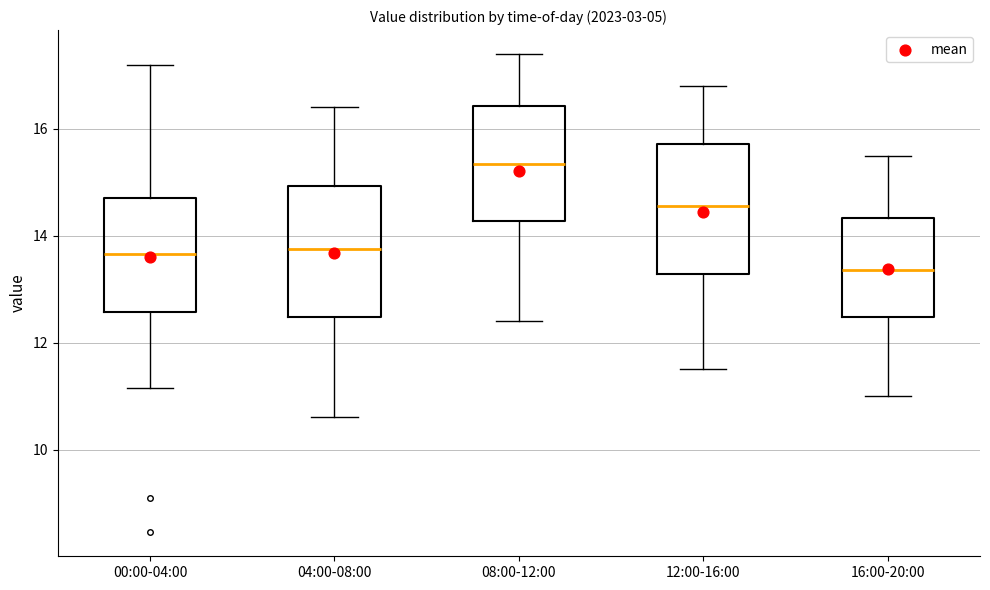

Which box has the lowest median line?

16:00-20:00